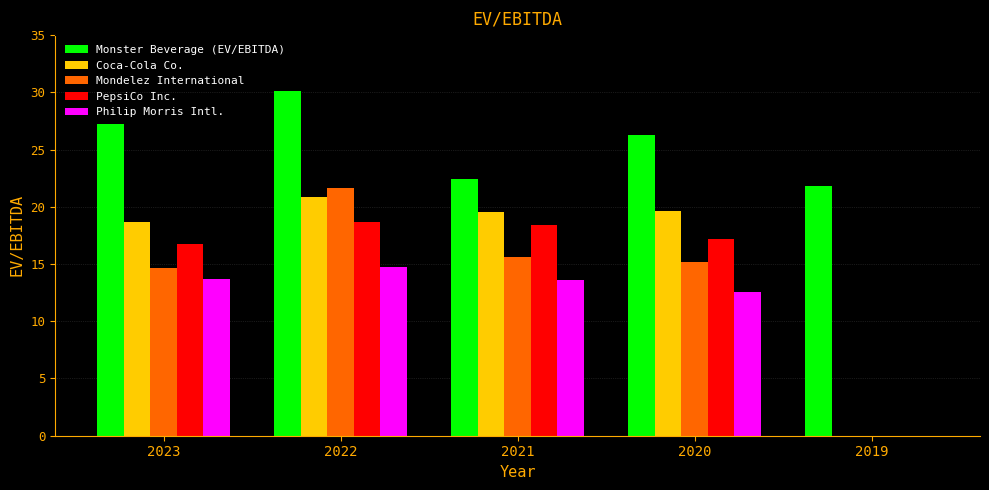

Which series changed the most between 2023 and 2022?

Mondelez International